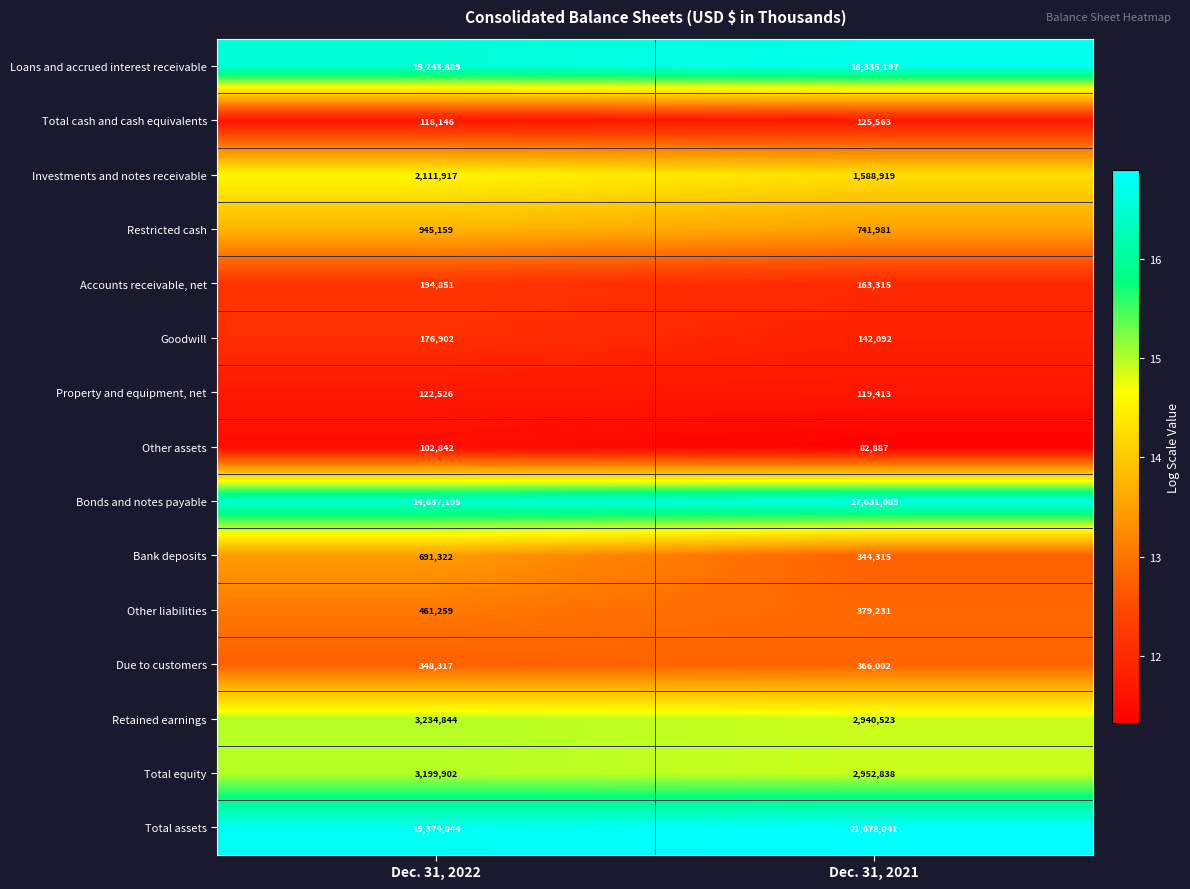

Is it true that Other assets equals 102842 at Dec. 31, 2022?

True